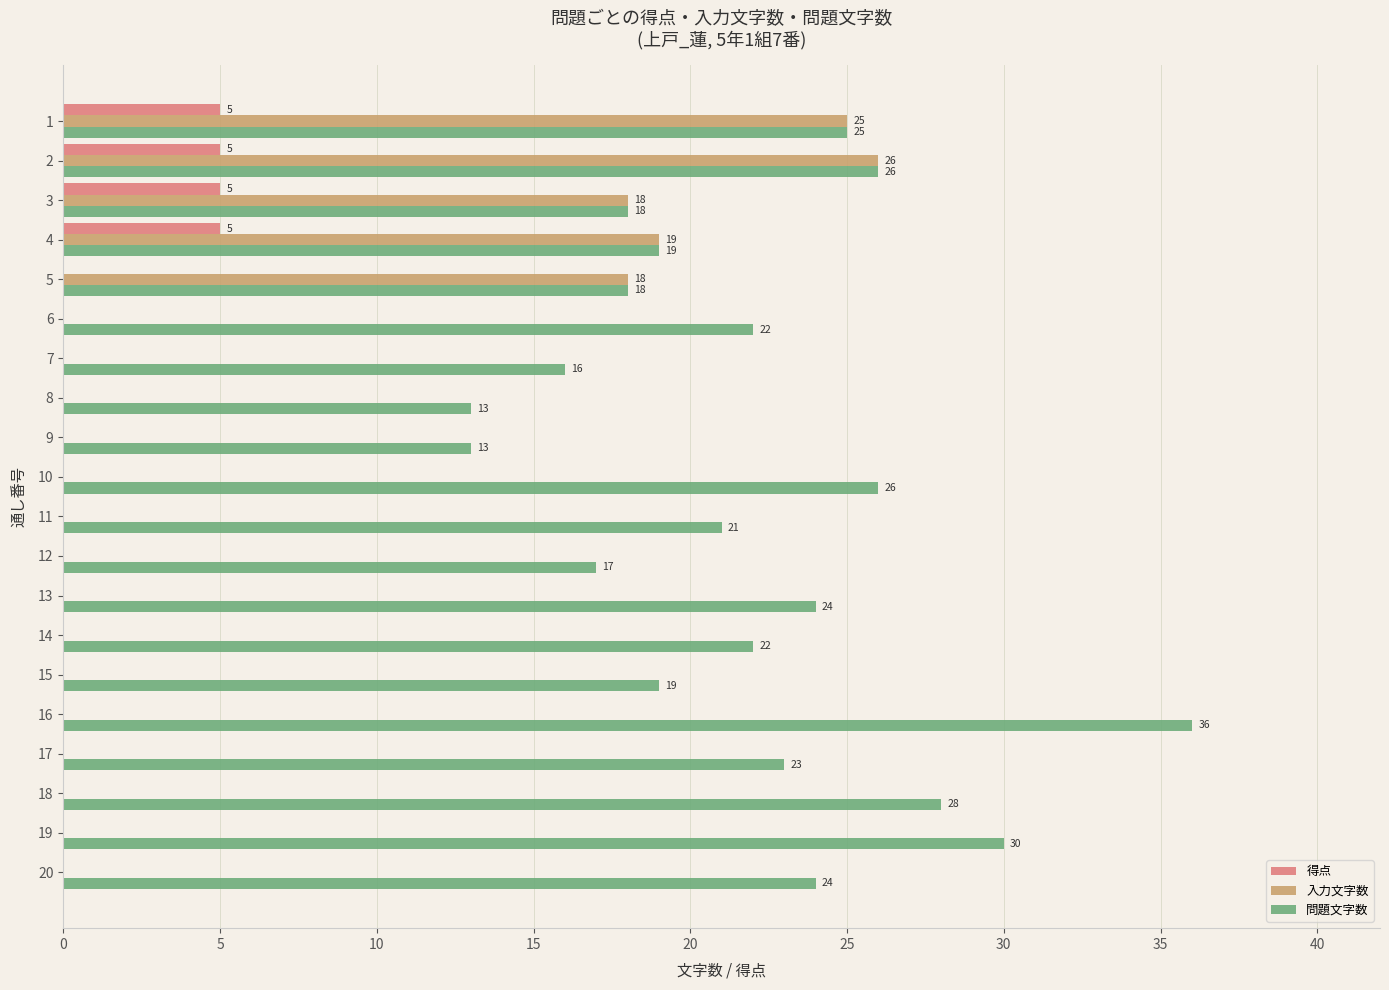

What is the average value of the 入力文字数 series?

5